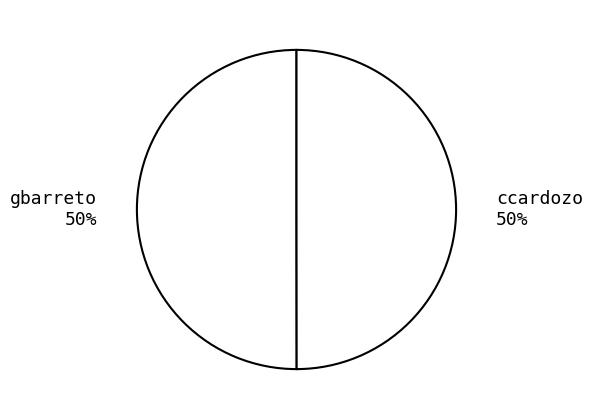

What is the ratio of the value at ccardozo 50% to the value at gbarreto 50%?

1.0